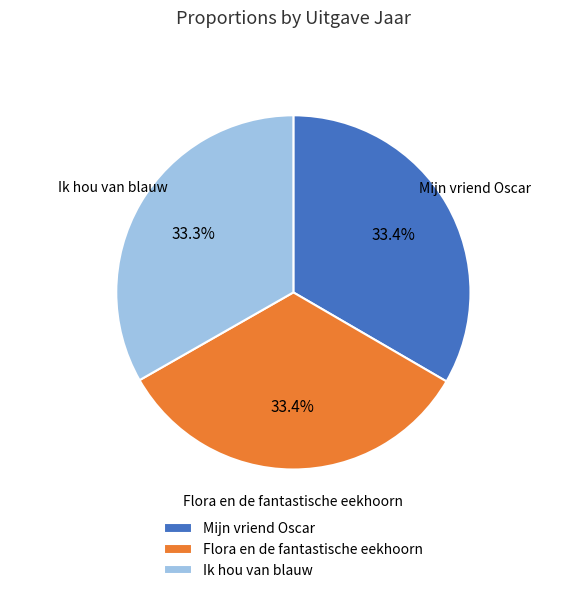

How much of the chart is everything except Flora en de fantastische eekhoorn?

66.6%